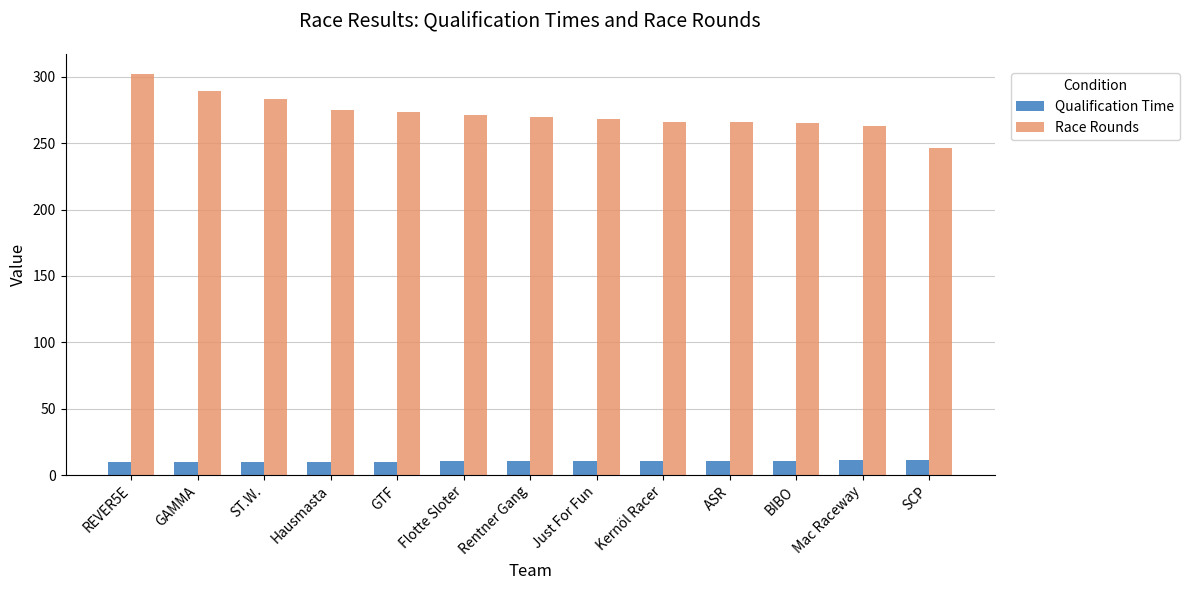

How many values in the Race Rounds series are below 270?

6